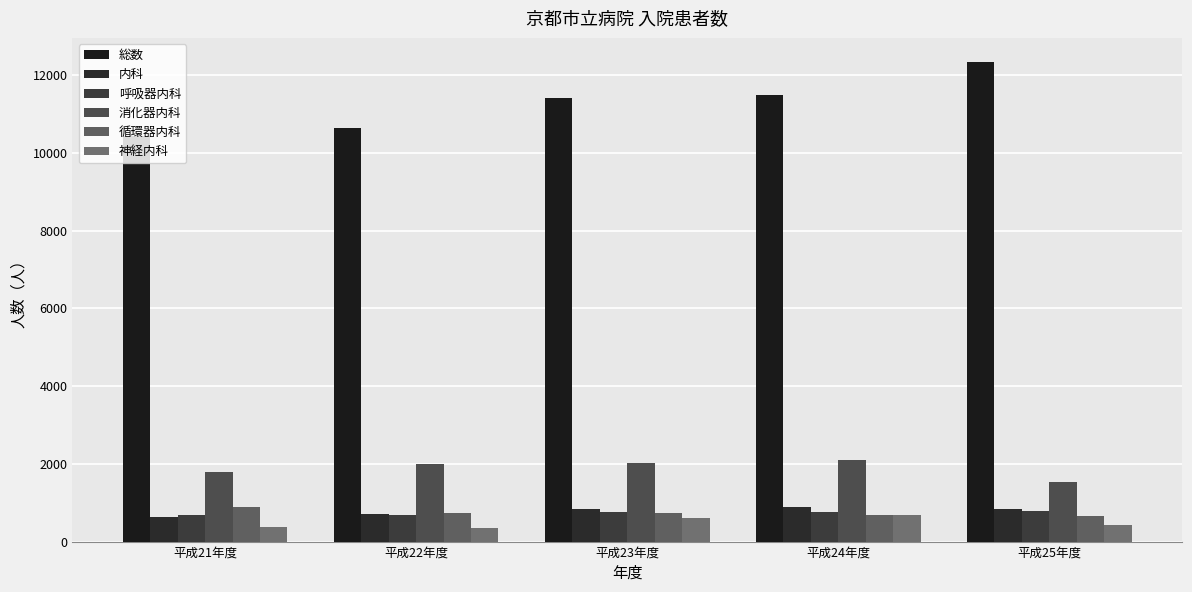

Reading right to left, extract all data points from this chart.

総数: 平成25年度=12347	平成24年度=11505	平成23年度=11414	平成22年度=10650	平成21年度=10445
内科: 平成25年度=829	平成24年度=881	平成23年度=829	平成22年度=710	平成21年度=636
呼吸器内科: 平成25年度=798	平成24年度=763	平成23年度=753	平成22年度=684	平成21年度=678
消化器内科: 平成25年度=1532	平成24年度=2110	平成23年度=2021	平成22年度=1991	平成21年度=1782
循環器内科: 平成25年度=650	平成24年度=683	平成23年度=729	平成22年度=728	平成21年度=889
神経内科: 平成25年度=429	平成24年度=687	平成23年度=602	平成22年度=350	平成21年度=388